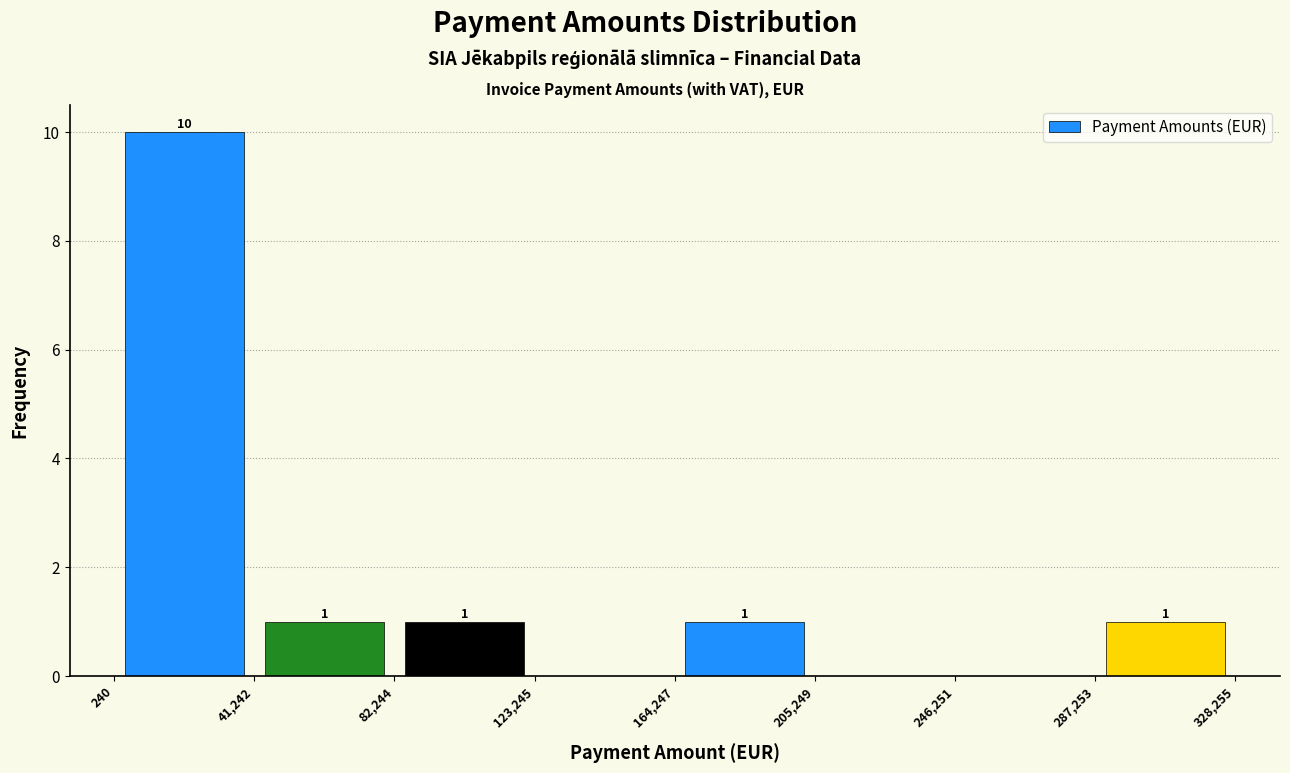

Which range on the x-axis has the tallest bar?

240 to 41,242